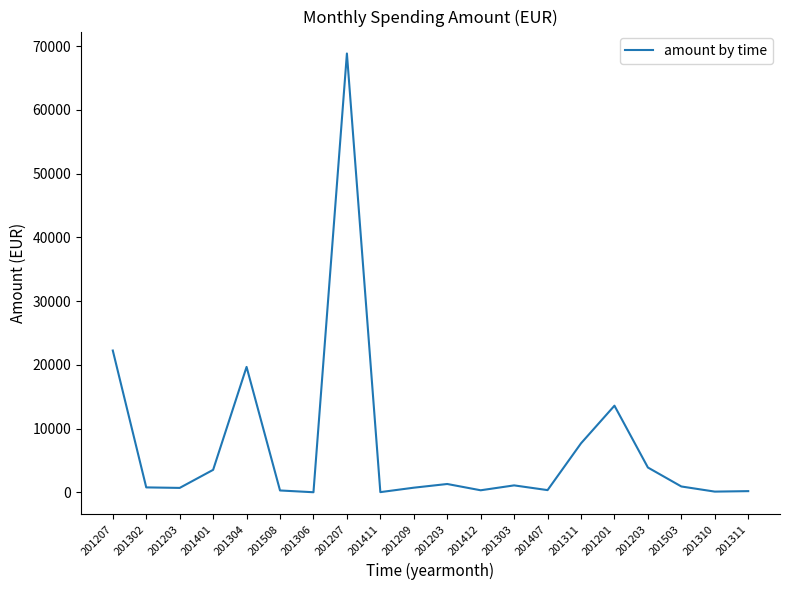

How many lines are shown in the chart?

1